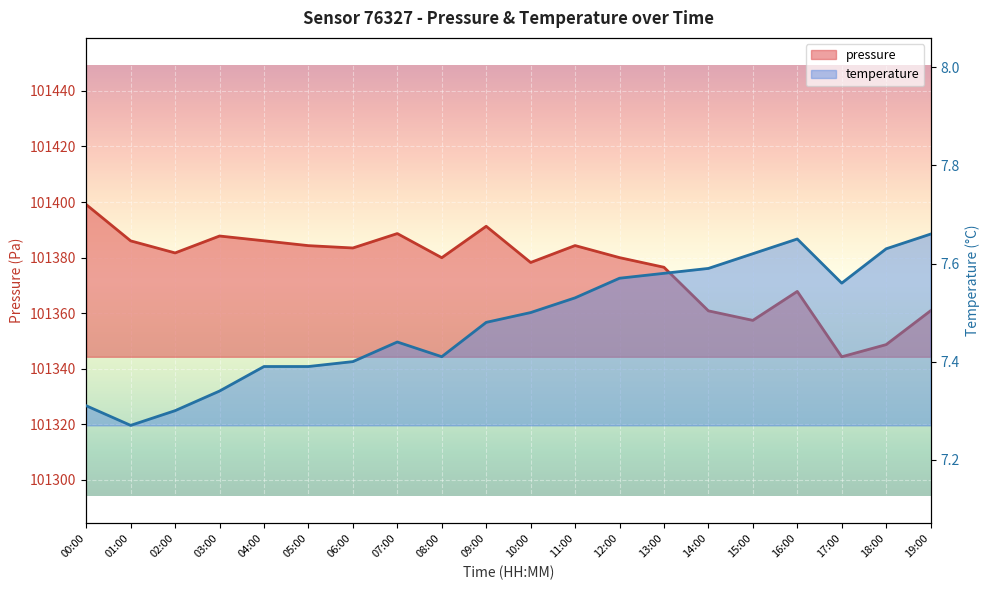

How many categories are shown in the chart?

20